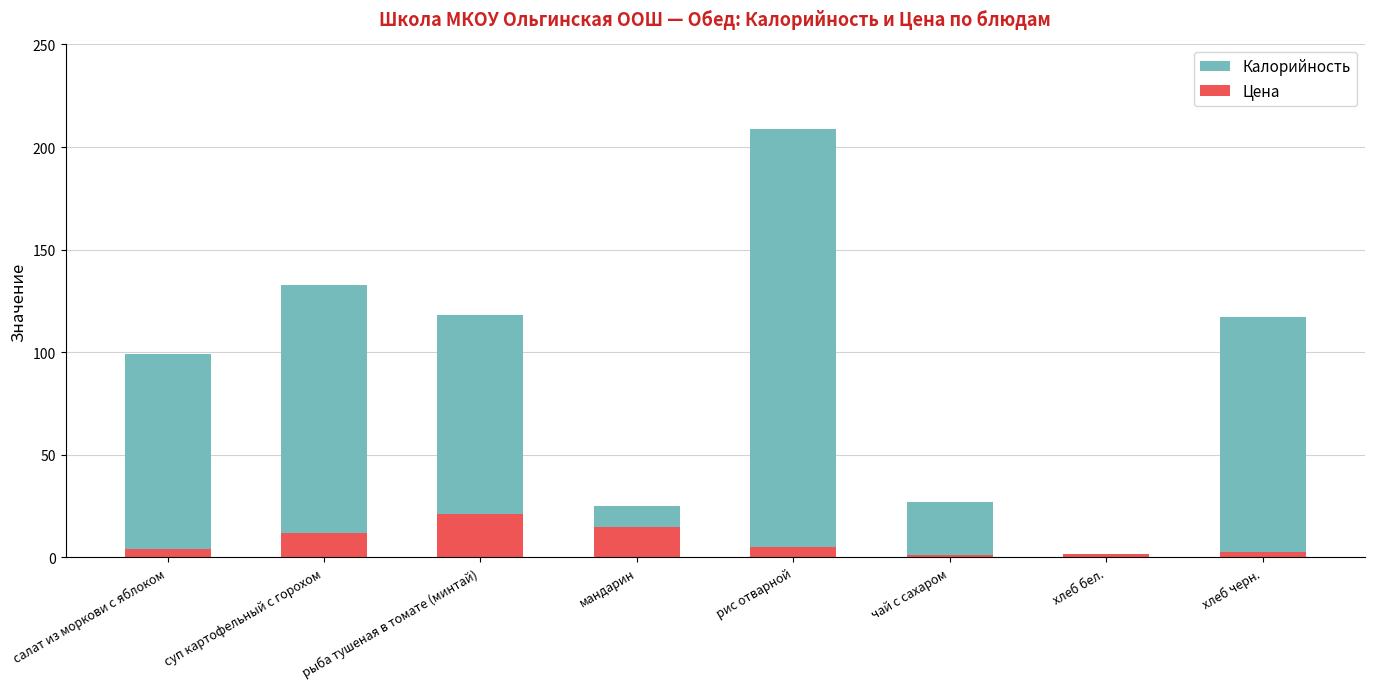

What is the average value of the Цена series?

7.7